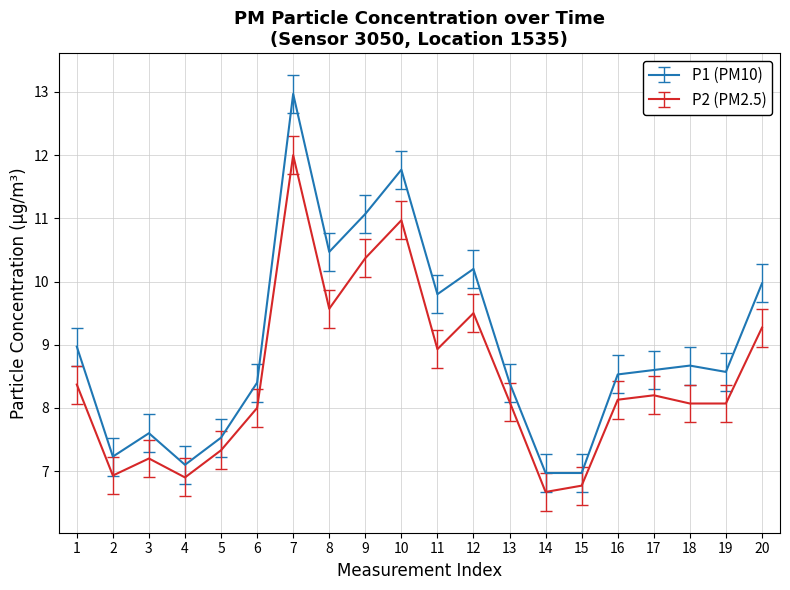

How many lines are shown in the chart?

2